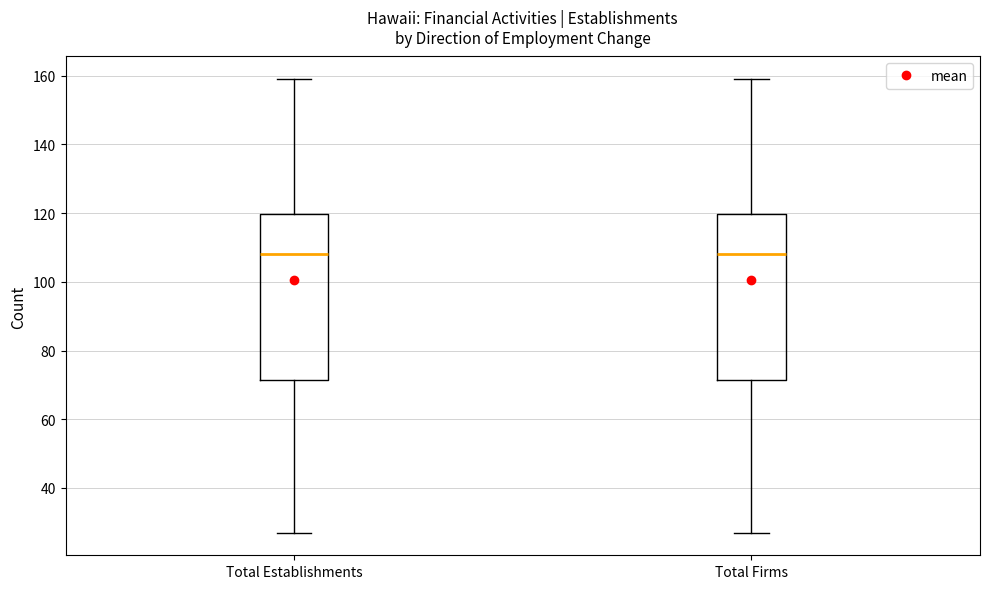

Reading left to right, read every box against the y-axis: the position of its median line, the range the box covers, and the ends of its whiskers. The values are not printed on the chart, so give them approximately, as read against the axis.

Total Establishments: median 108, box 72 to 120, whiskers 28 to 160
Total Firms: median 108, box 72 to 120, whiskers 28 to 160